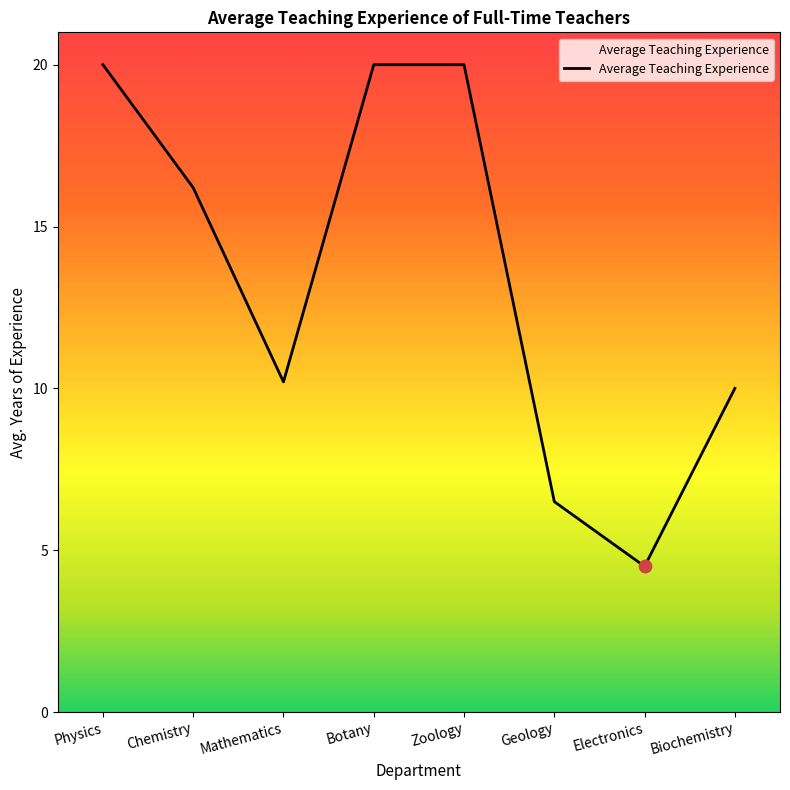

Which has a higher value, Electronics or Zoology?

Zoology